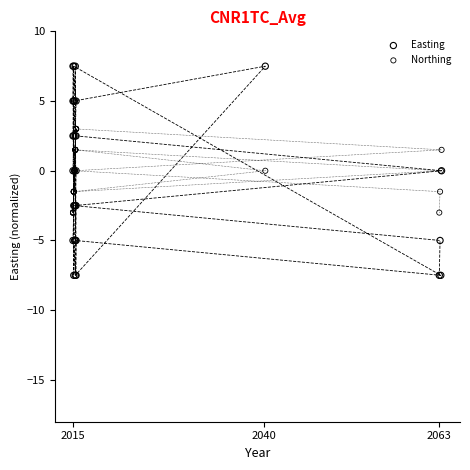

What is the X range (max minus min) for the scatter plot?

48.3